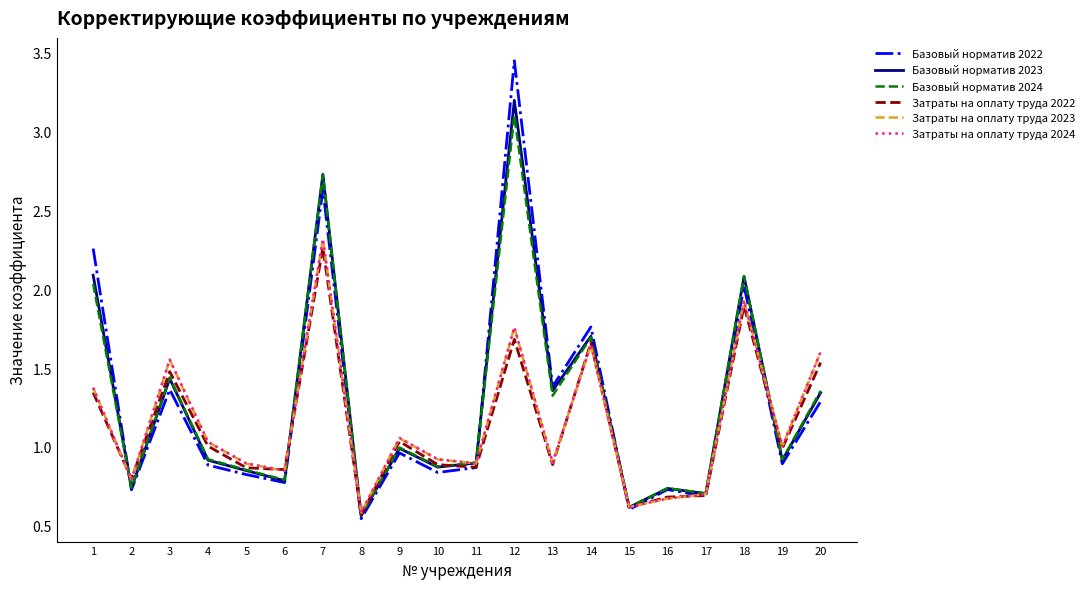

True or false: Базовый норматив 2024 has a value of 1.2 at 2.

False